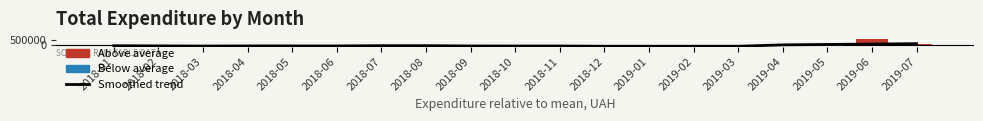

Which has a higher value, 2018-02 or 2019-01?

2018-02